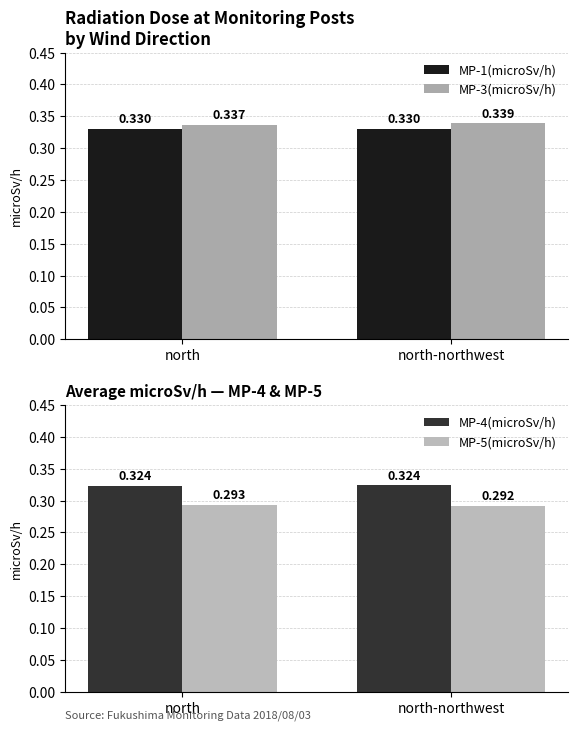

Rank the series at north-northwest from lowest to highest value.

MP-5(microSv/h), MP-4(microSv/h), MP-1(microSv/h), MP-3(microSv/h)